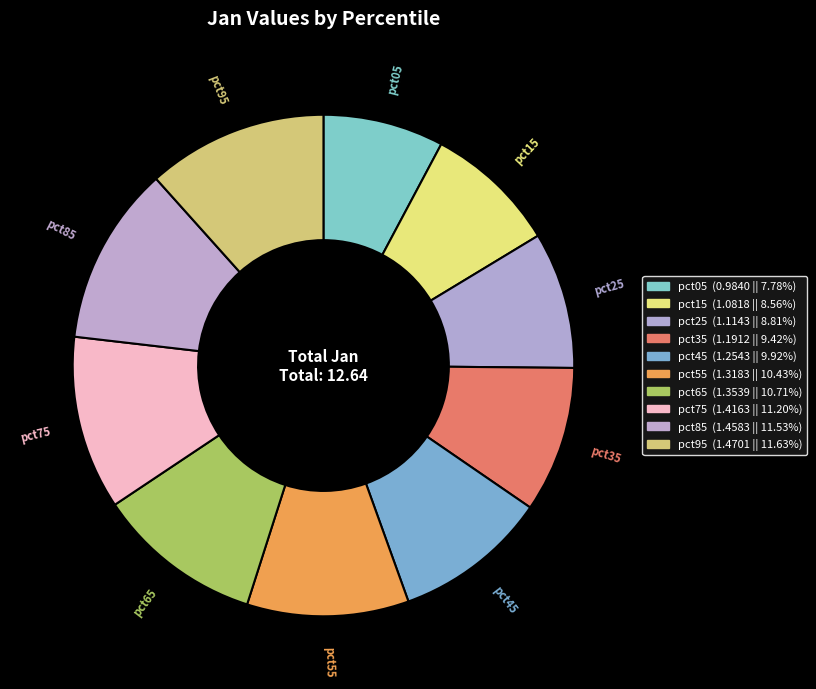

How many slices are in this pie chart?

10